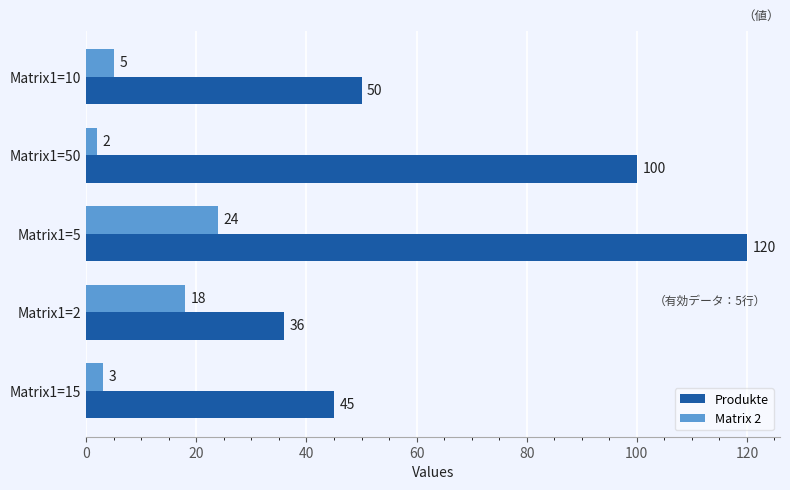

At how many categories does at least one series exceed 65?

2